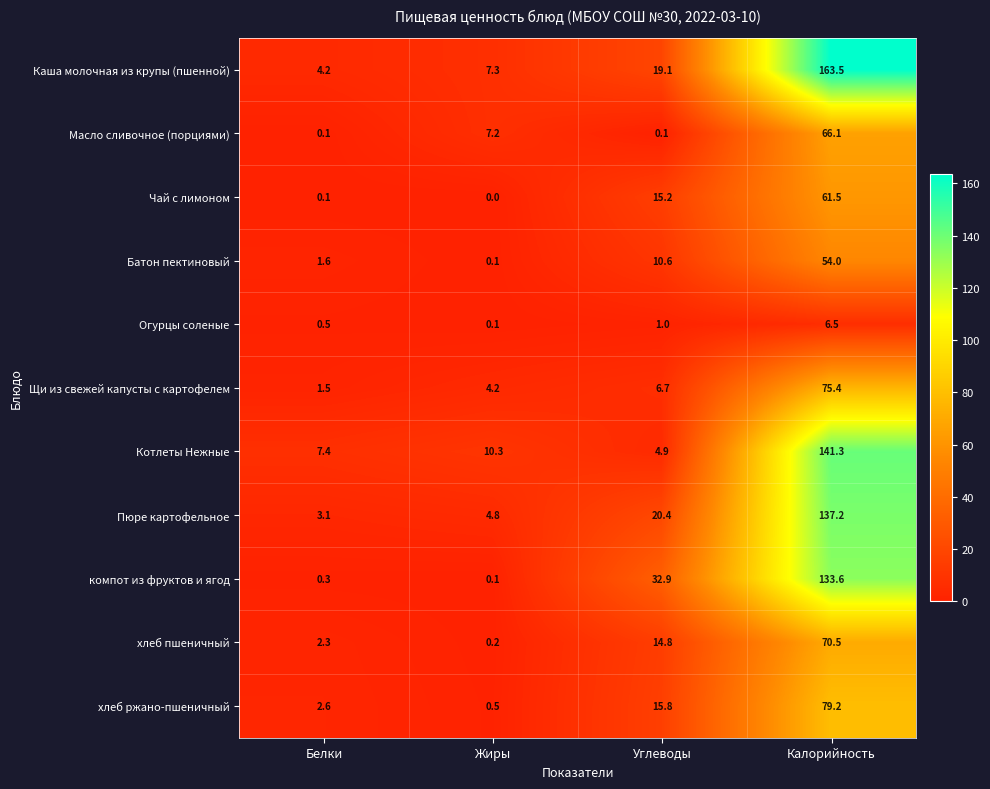

How many data points does each series have?

4